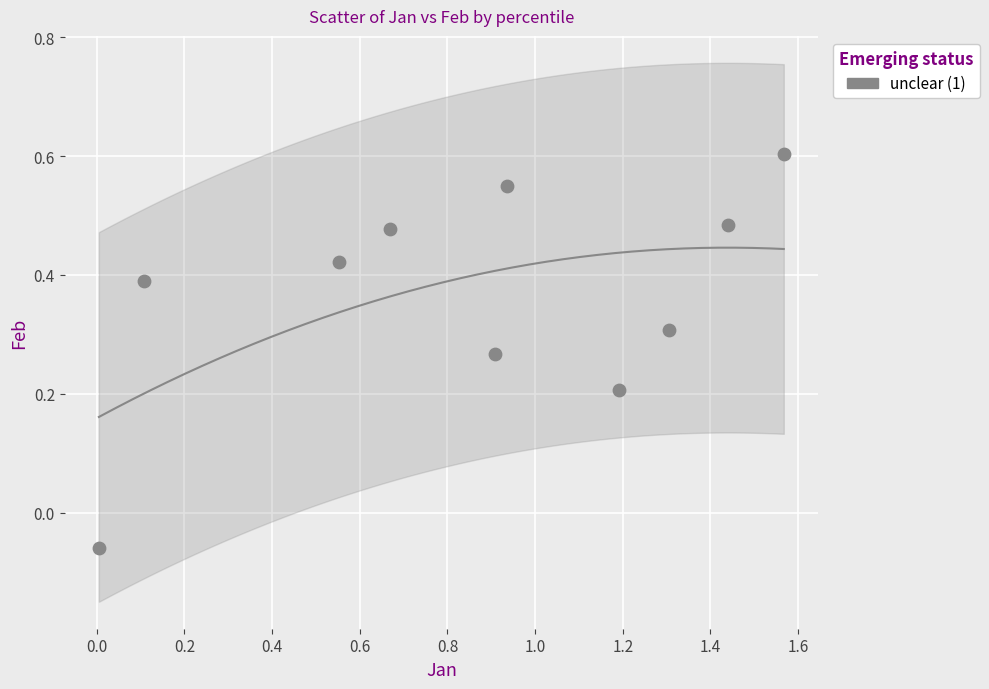

What is the range of X values (max minus min)?

1.6